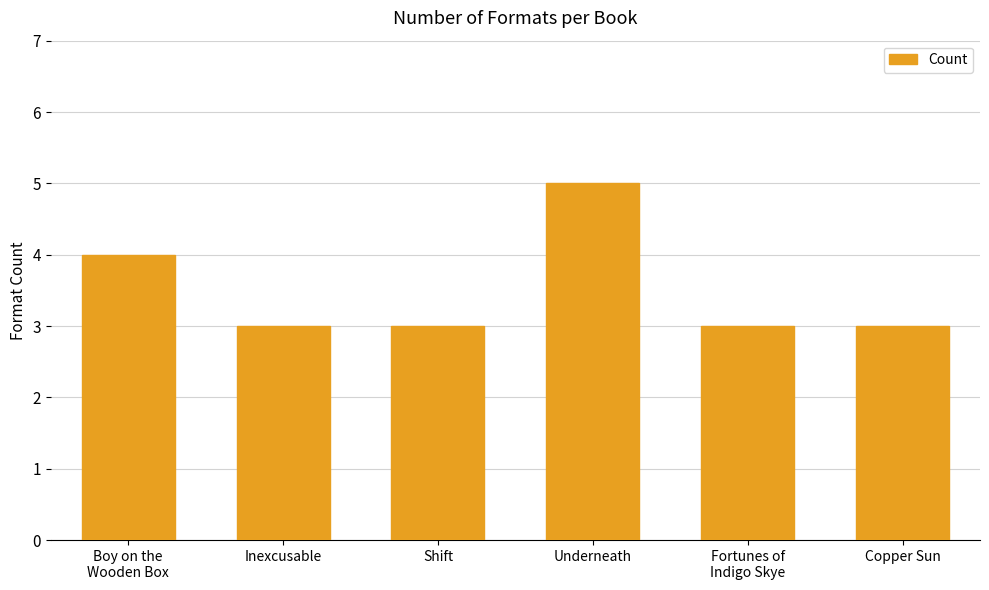

What is the approximate value at Underneath?

5